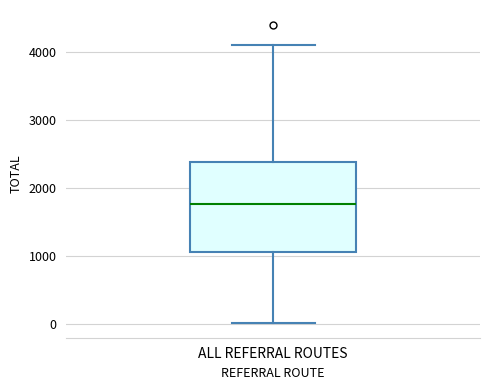

Transcribe this box plot: give where the median line is, the range the box spans, and where the two whiskers end, as read against the y-axis. The values are not printed on the chart, so give them approximately, as read against the axis.

median 1800, box 1100 to 2400, whiskers 0 to 4100